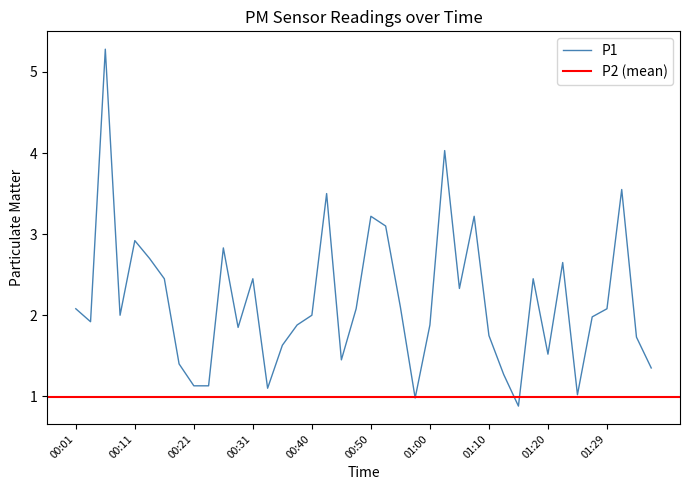

The value at 01:05 is 3.3. True or false?

False